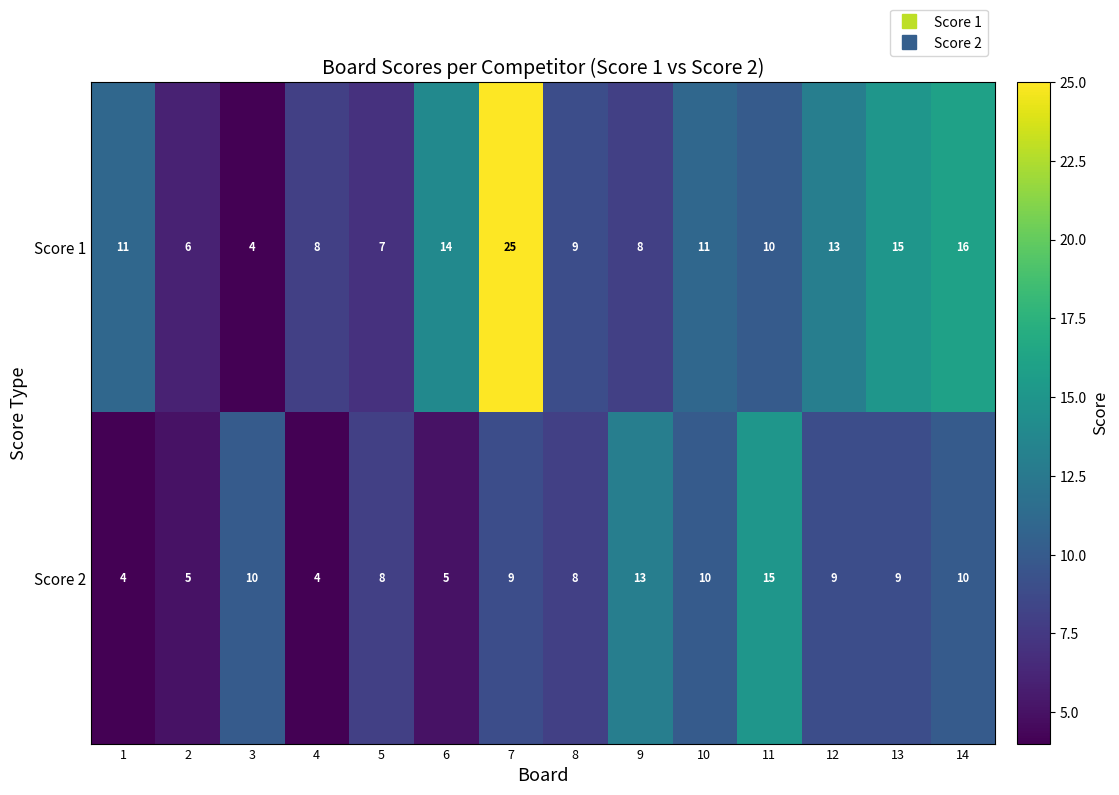

The value of Score 2 at 11 is 22. True or false?

False